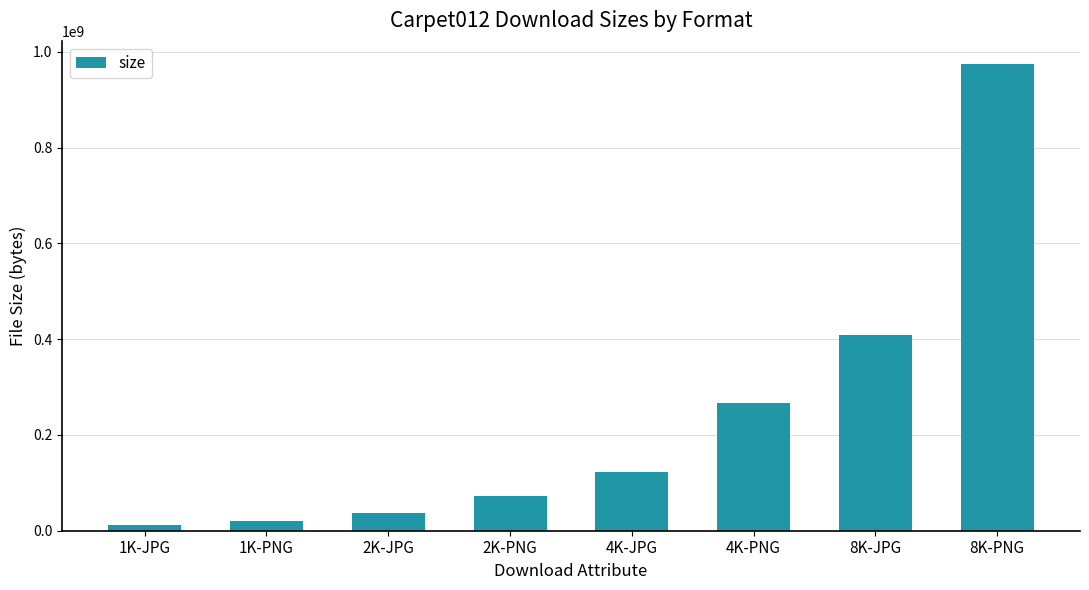

Reading left to right, extract all data points from this chart.

11022132	19922341	36687340	71928851	123061248	266121373	408056435	973928471